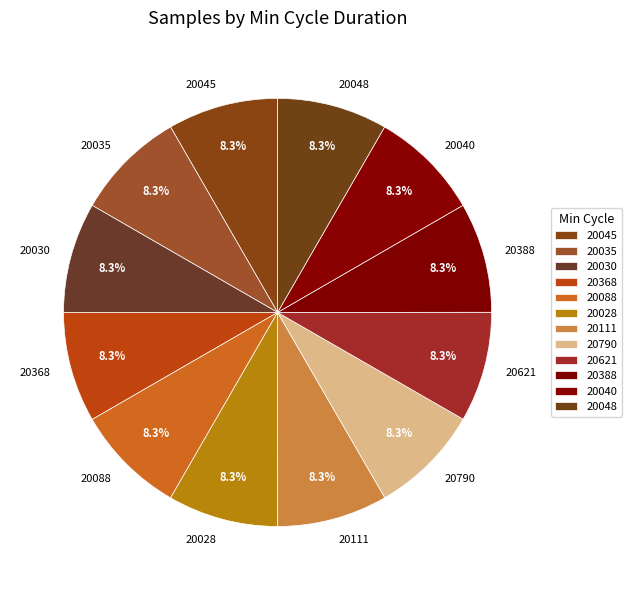

What is the ratio of the value at 20040 to the value at 20028?

1.0